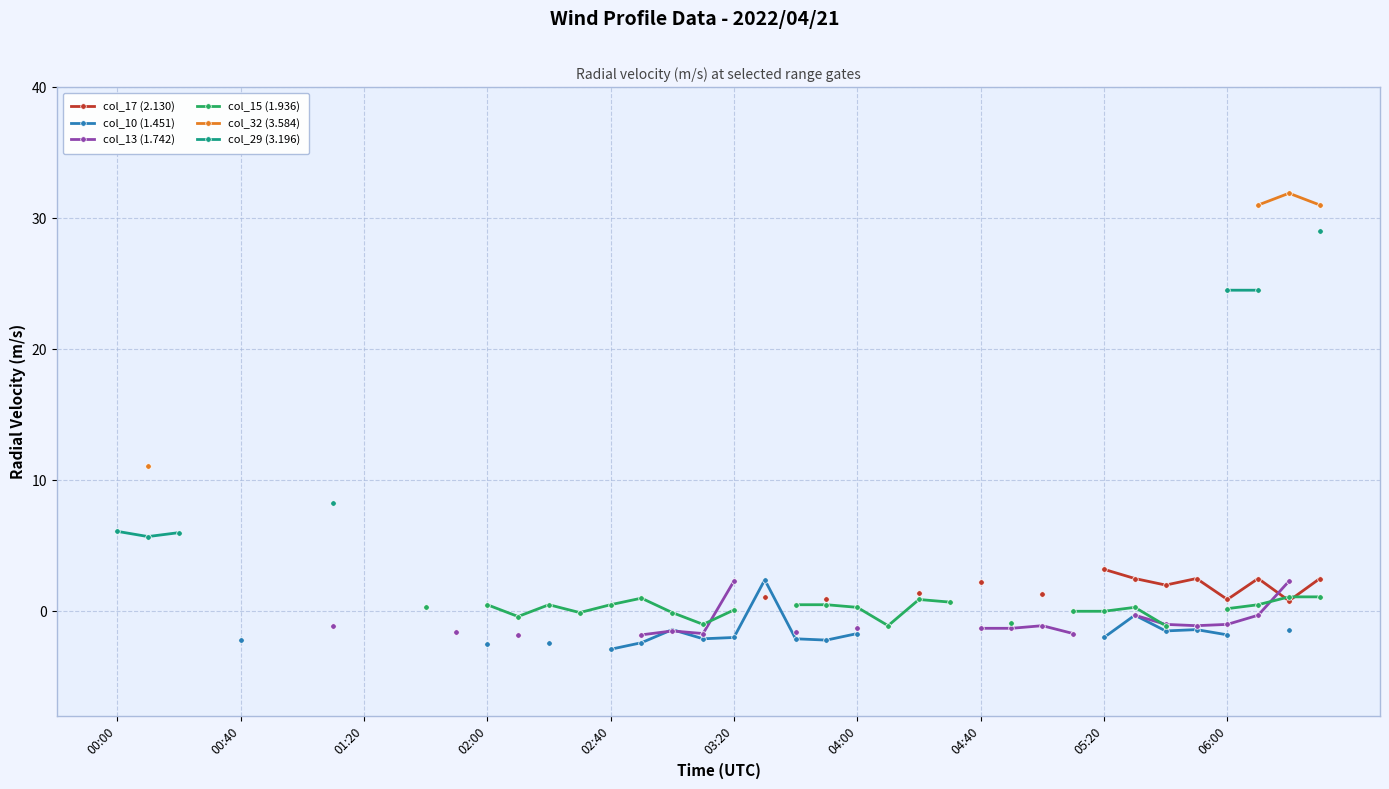

What are all the series names shown in the legend?

col_17 (2.130), col_10 (1.451), col_13 (1.742), col_15 (1.936), col_32 (3.584), col_29 (3.196)